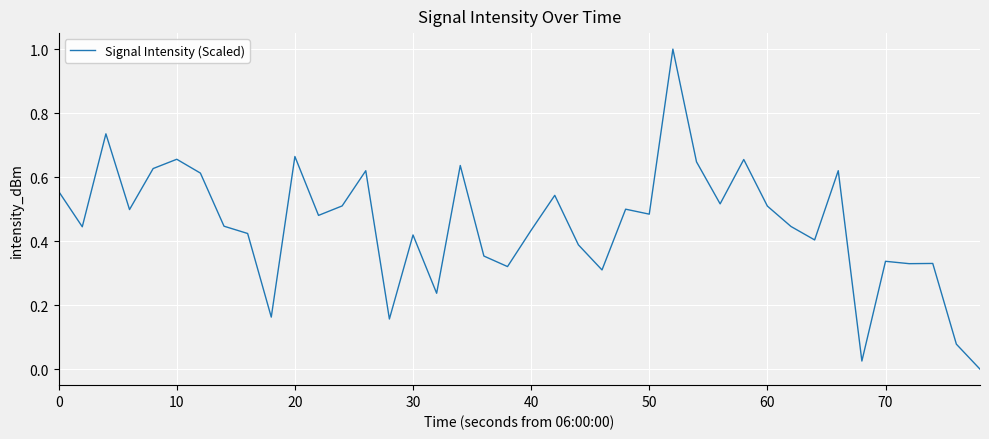

True or false: there are more than 0 points higher than both neighbors.

True